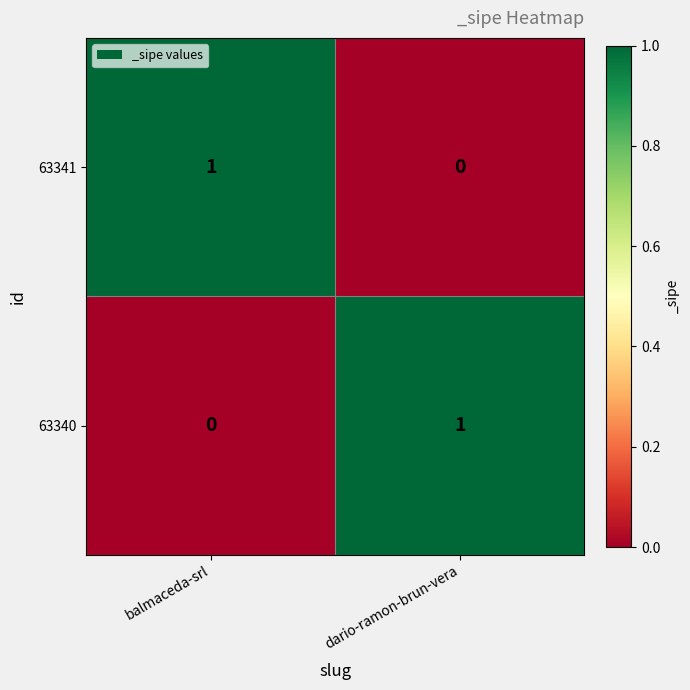

True or false: 63340 has a value of 1 at balmaceda-srl.

False